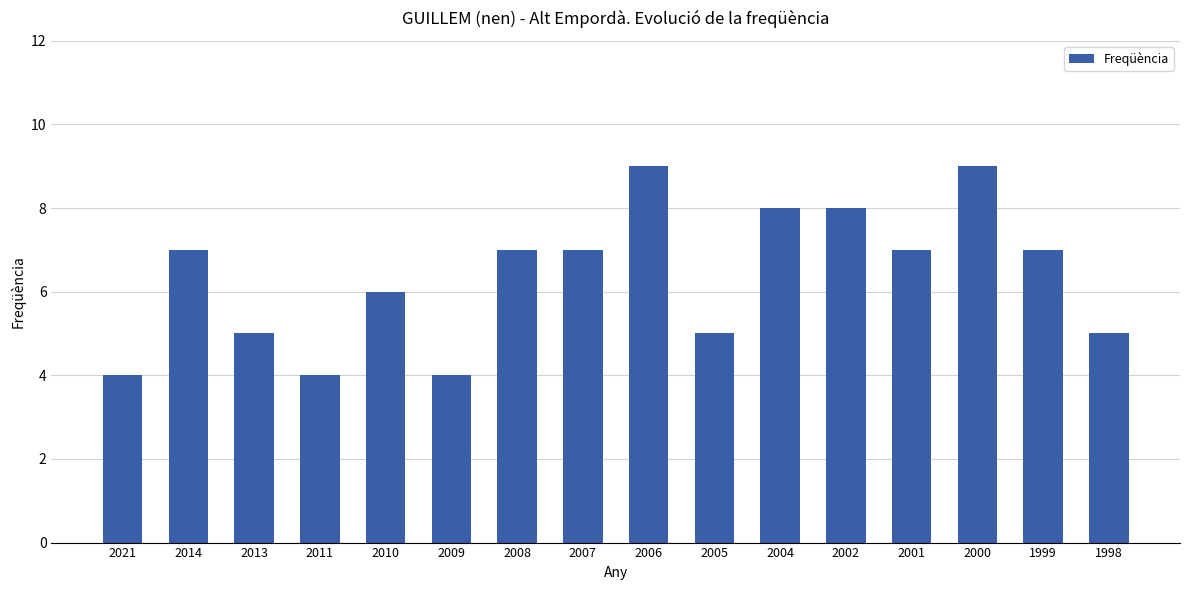

What is the value of the 12th bar from the left?

8